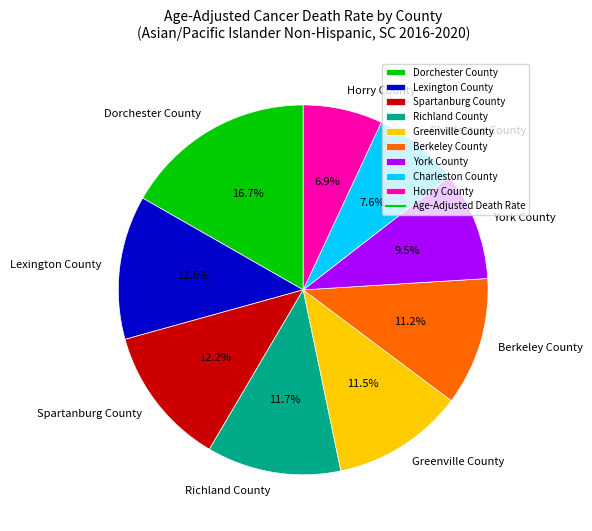

Combined, what portion of the pie is York County and Richland County?

21.2%